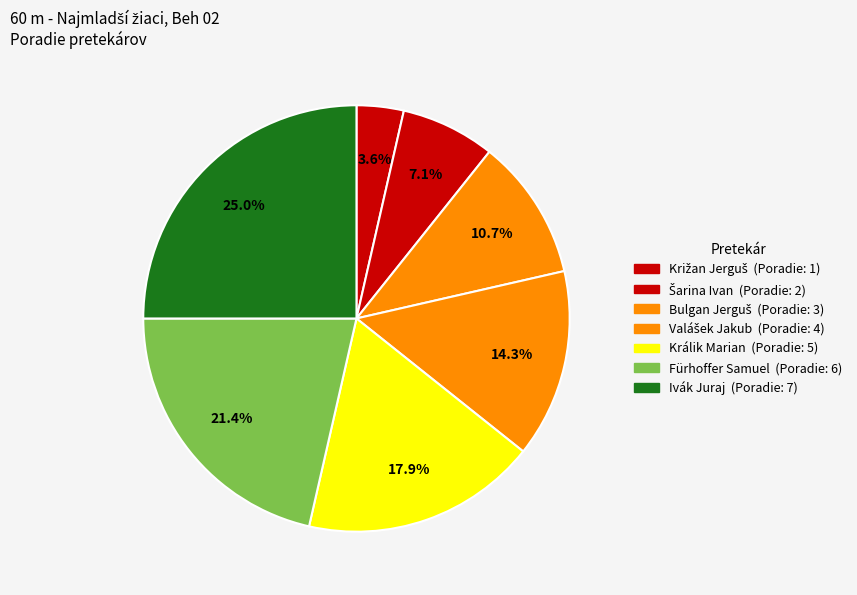

How many segments does this pie chart have?

7